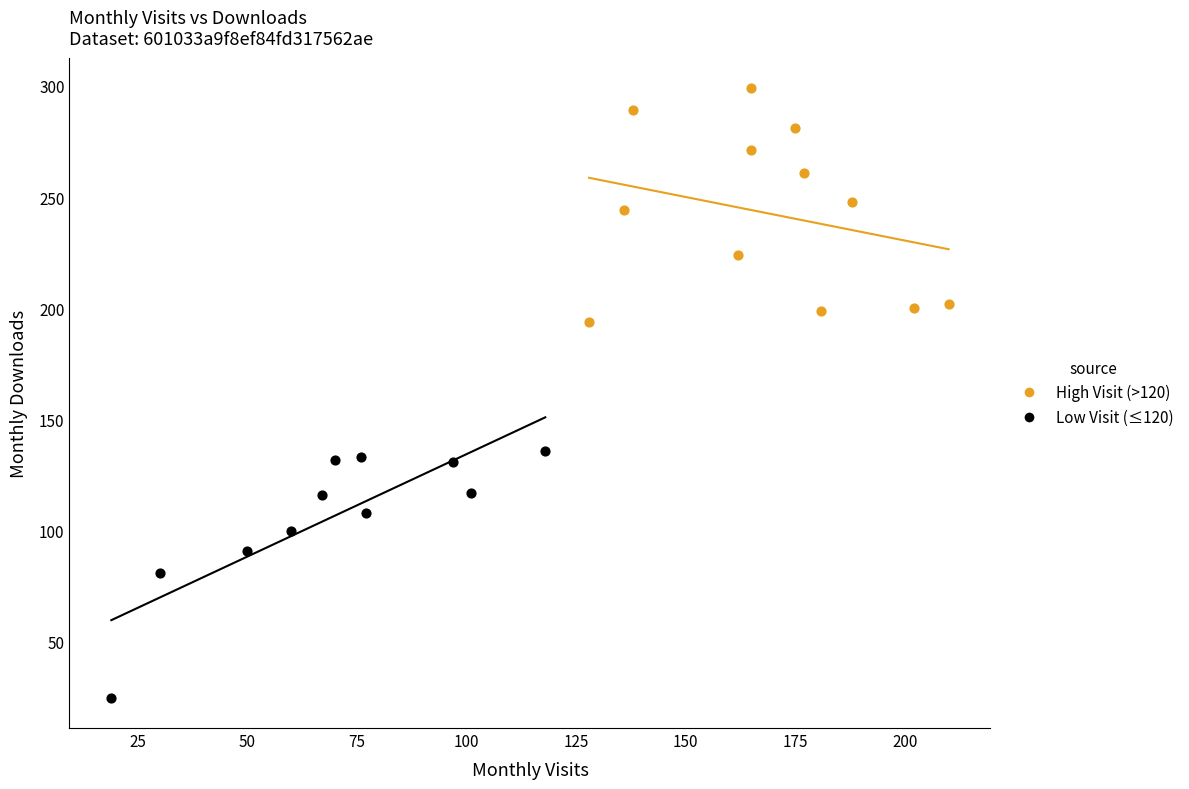

Which series contains the highest Y value?

High Visit (>120)